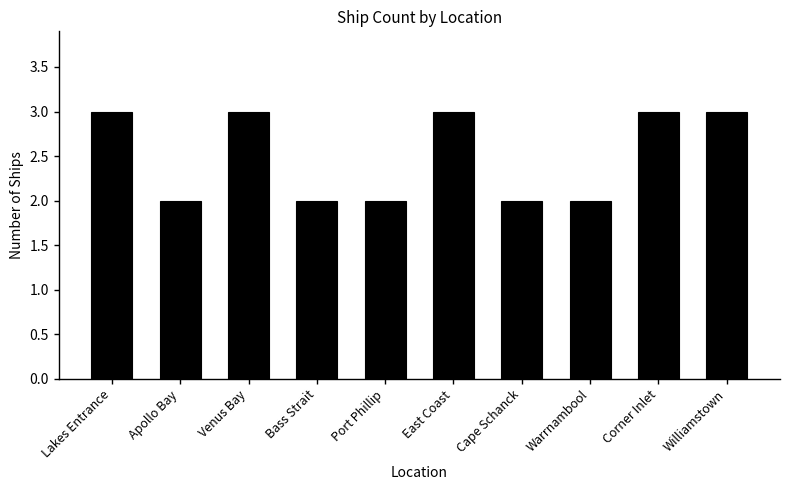

Count the values in the range 2 to 3.

10